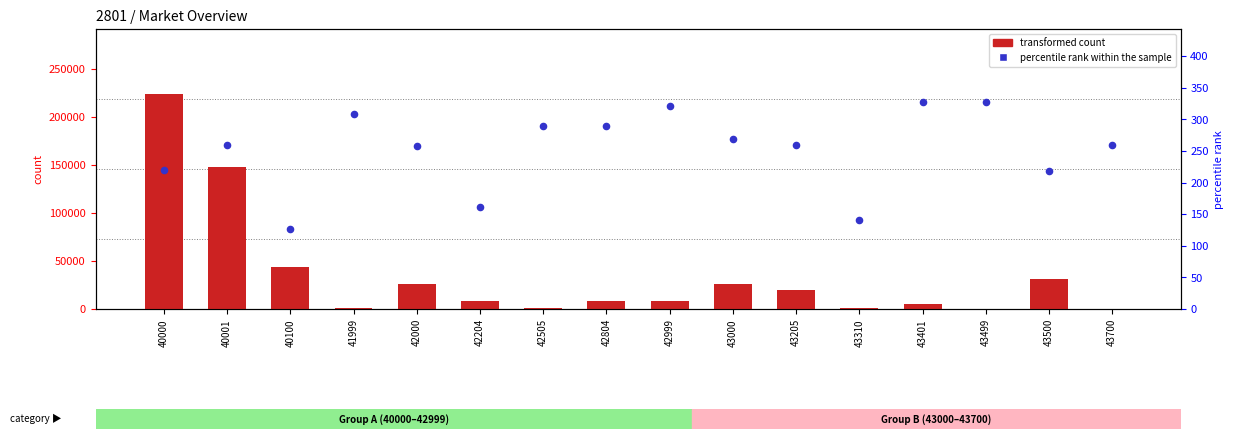

At which category is the sum across all series the highest?

40000